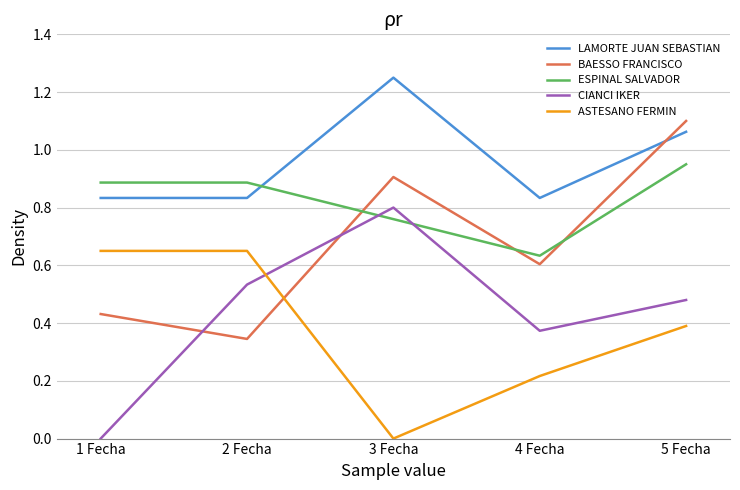

What are all the series names shown in the legend?

LAMORTE JUAN SEBASTIAN, BAESSO FRANCISCO, ESPINAL SALVADOR, CIANCI IKER, ASTESANO FERMIN